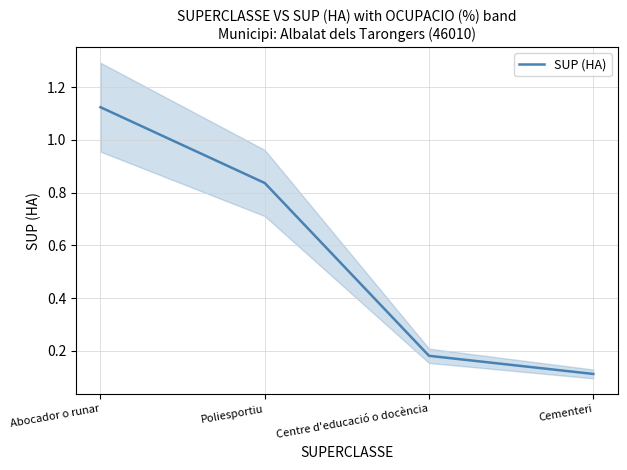

Is it true that the value at Centre d'educació o docència is 0.0?

False